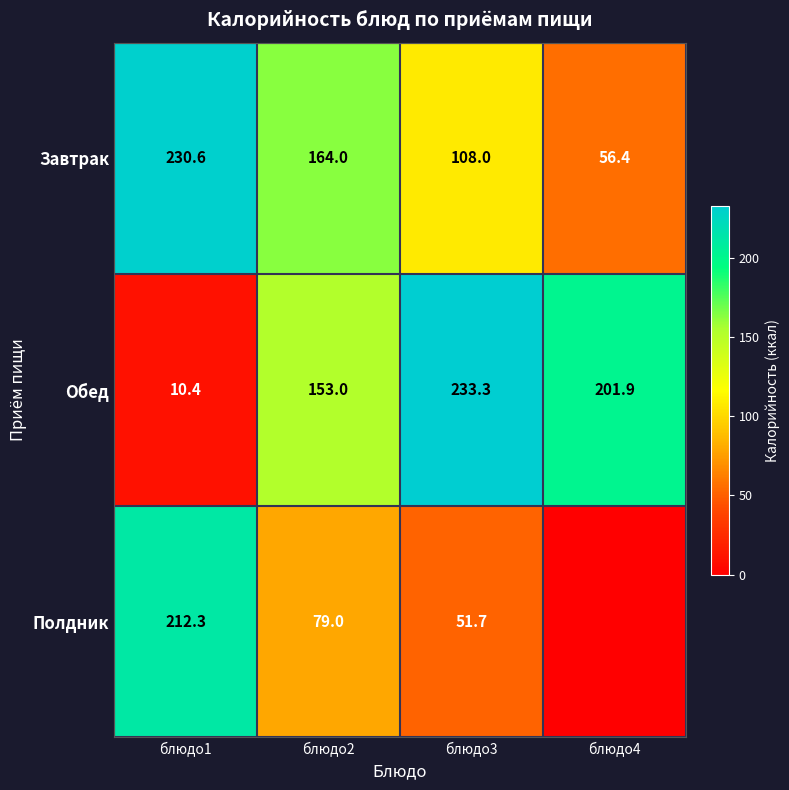

What is the spread (max minus min) of values at блюдо1?

220.2